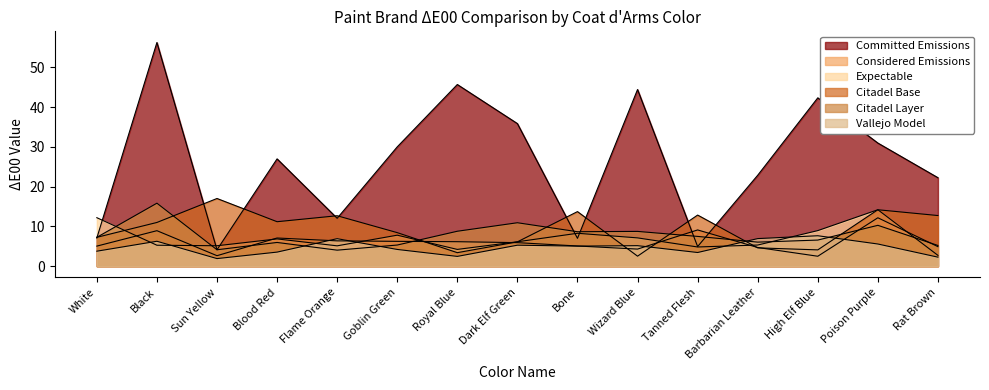

Does the chart display data point markers on the line(s)?

No